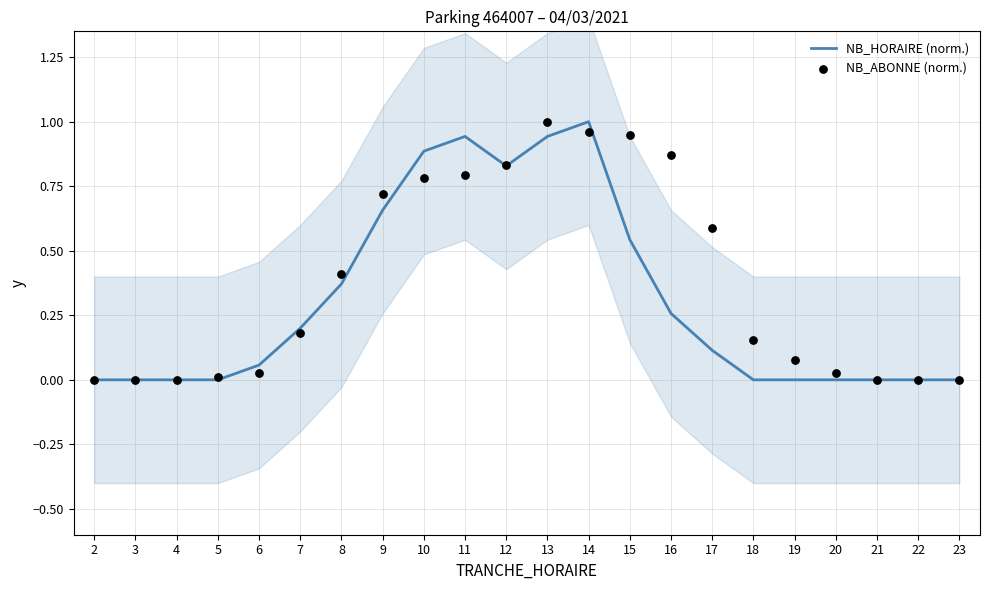

At which category is the sum across all series the highest?

14